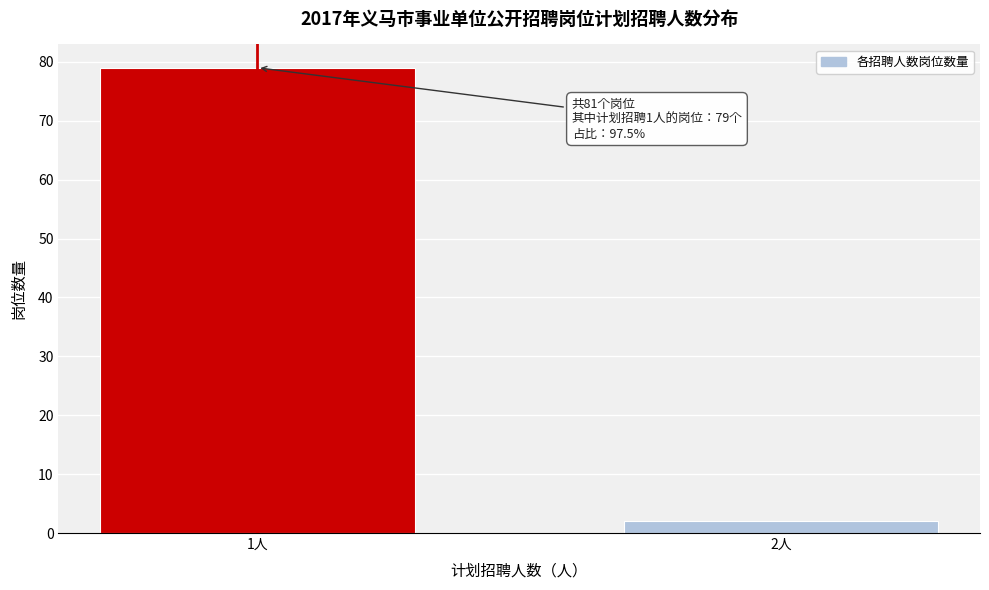

Reading left to right, transcribe all the data shown in this chart.

79	2